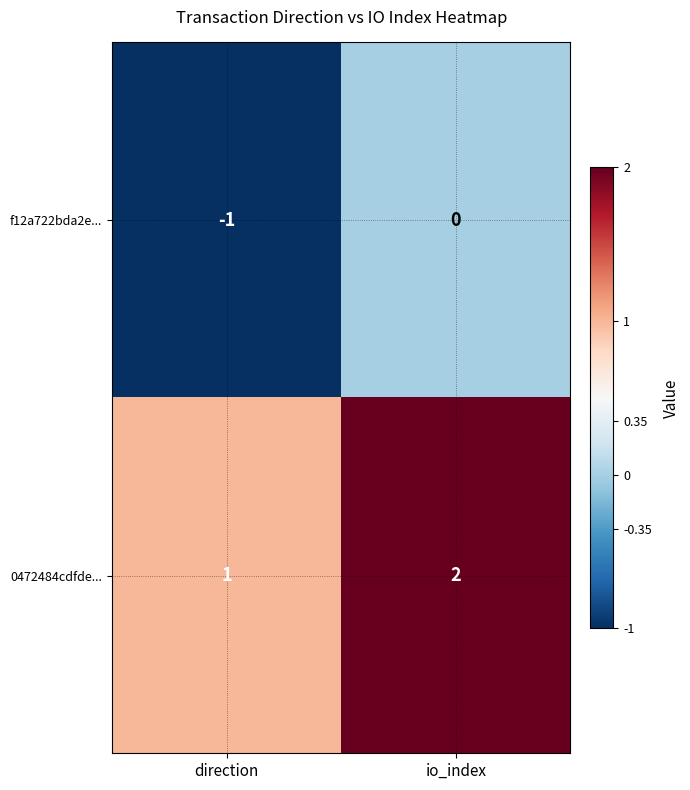

Is it true that 0472484cdfde... equals 1 at direction?

True